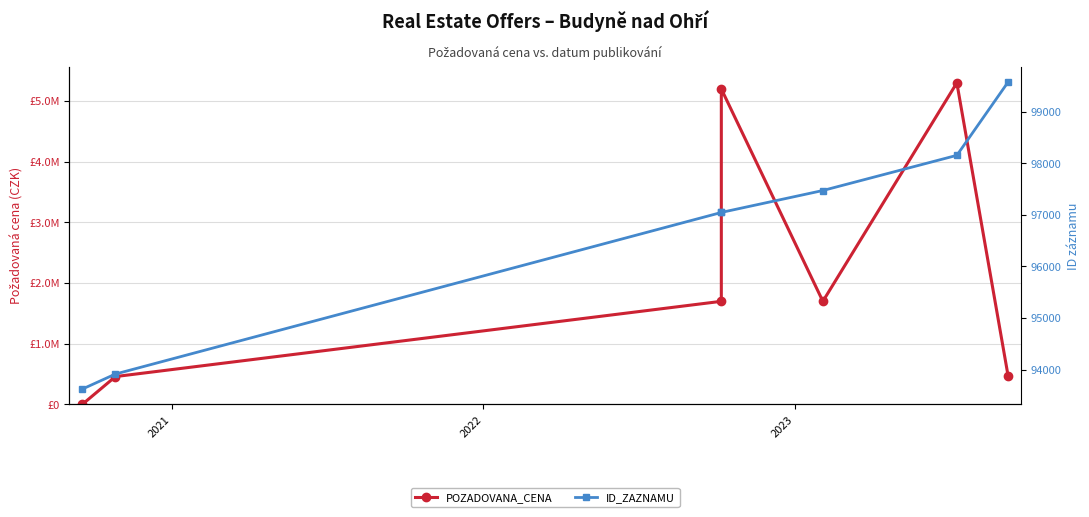

True or false: POZADOVANA_CENA has more than 2 interior local peaks.

False